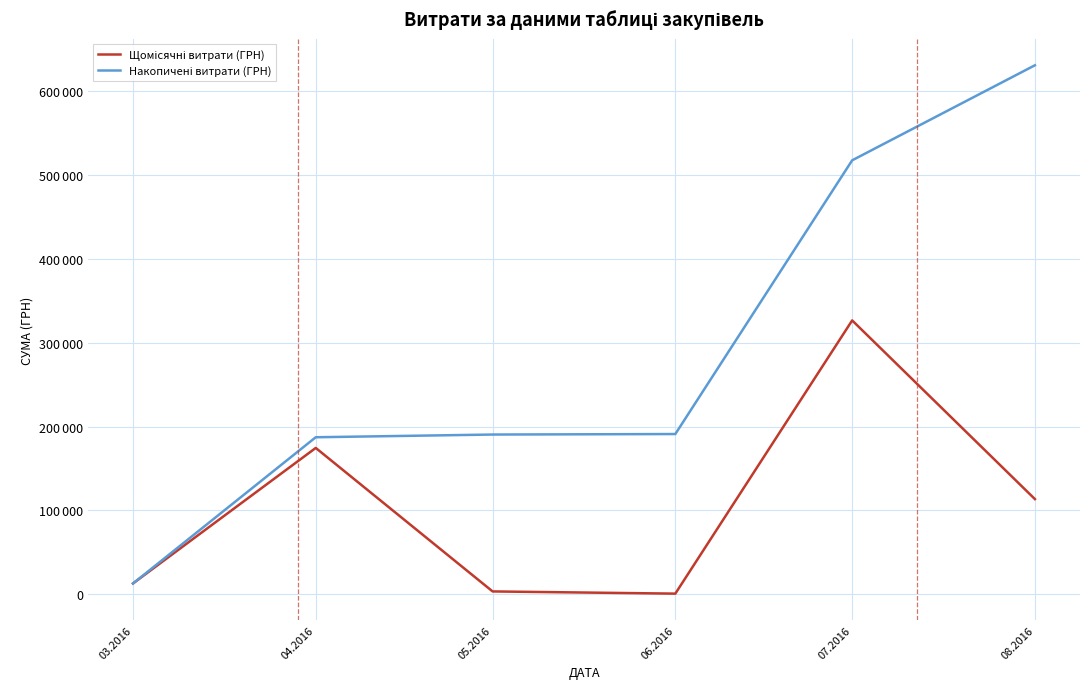

What position from the right is 05.2016?

4